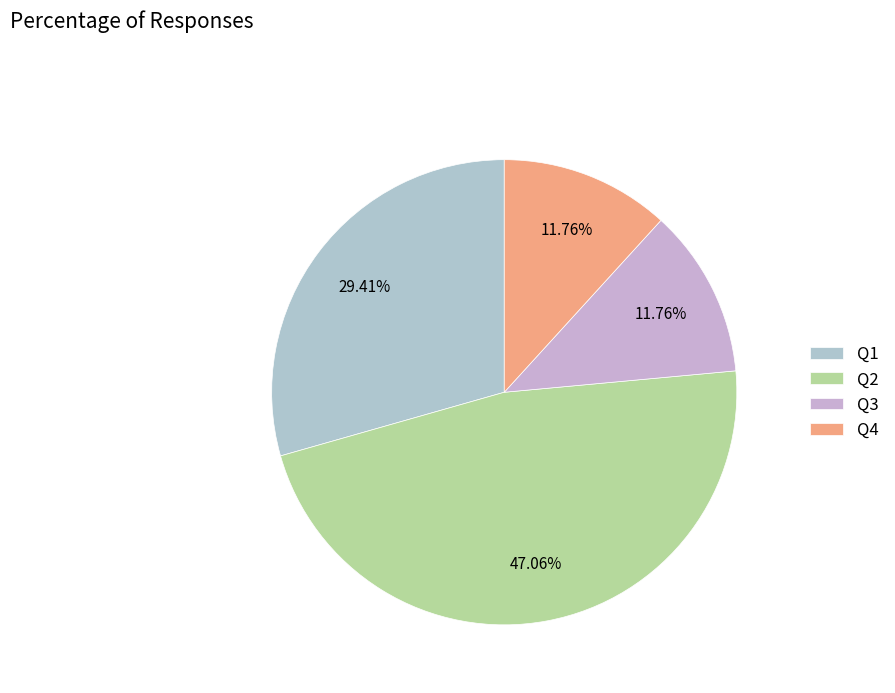

What is the largest slice in the pie chart?

Q2